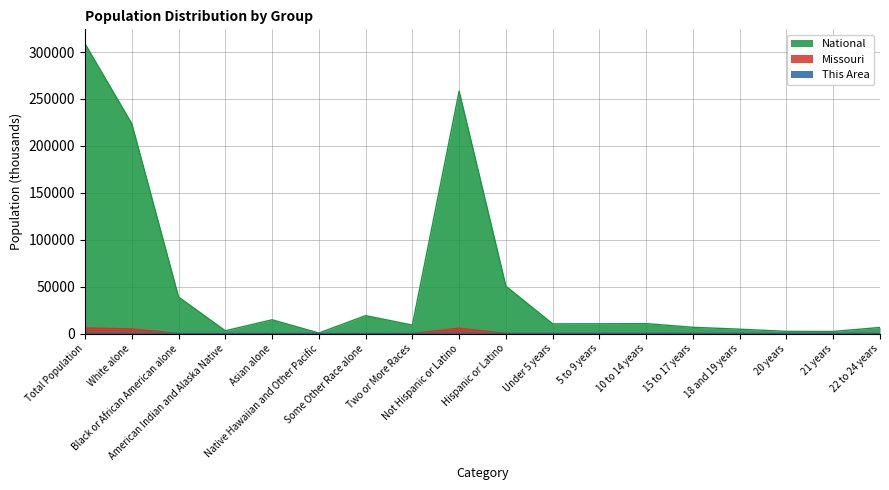

True or false: National and This Area cross at least once.

False